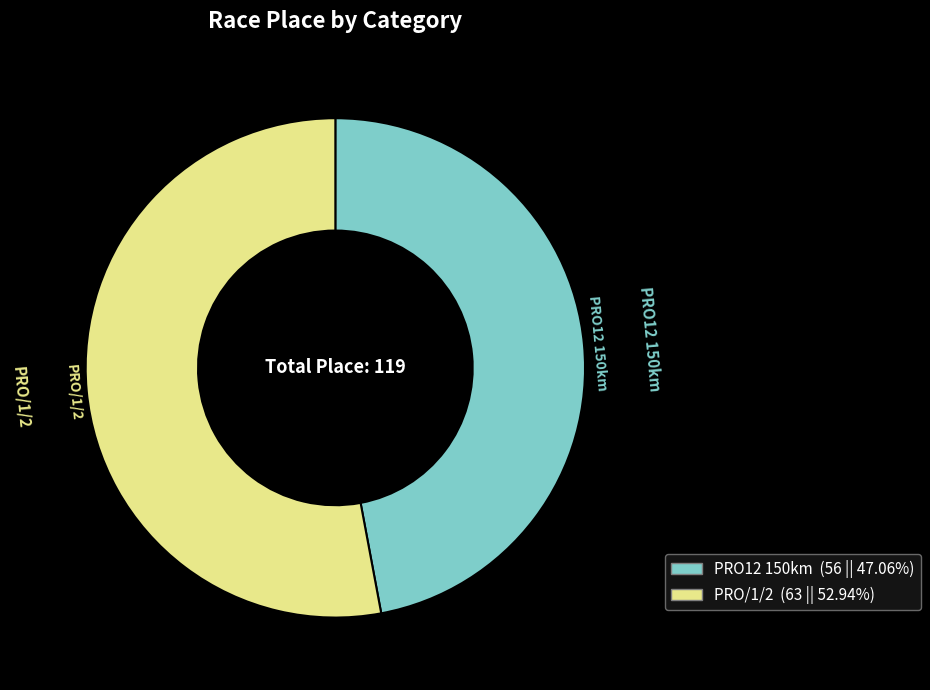

What is the majority slice?

PRO/1/2